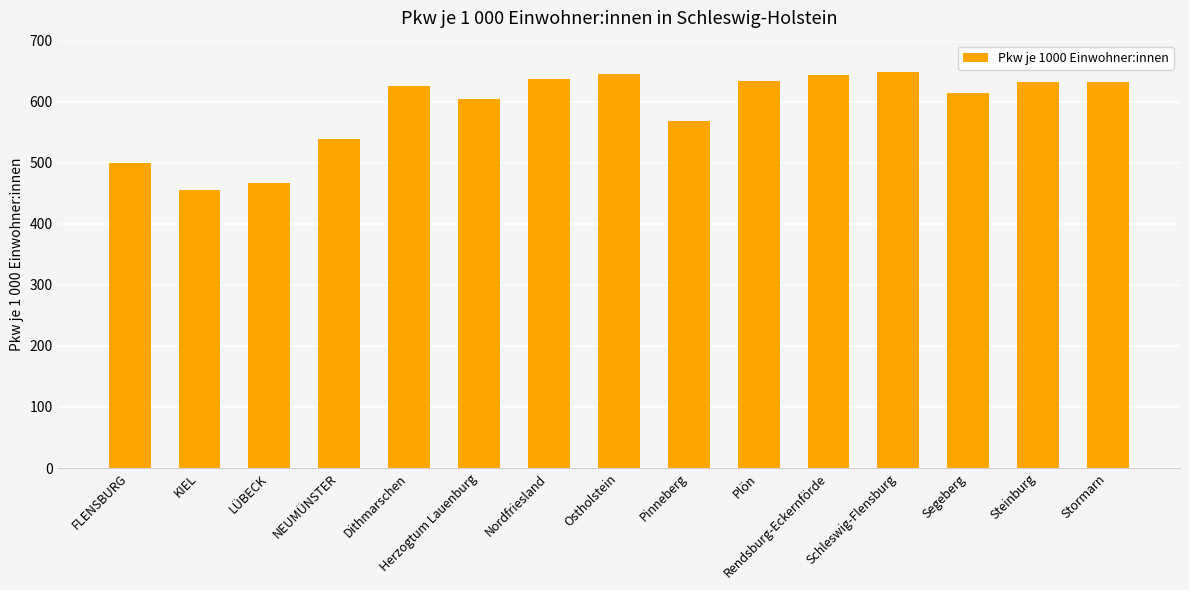

What is the value of the 4th bar from the left?

539